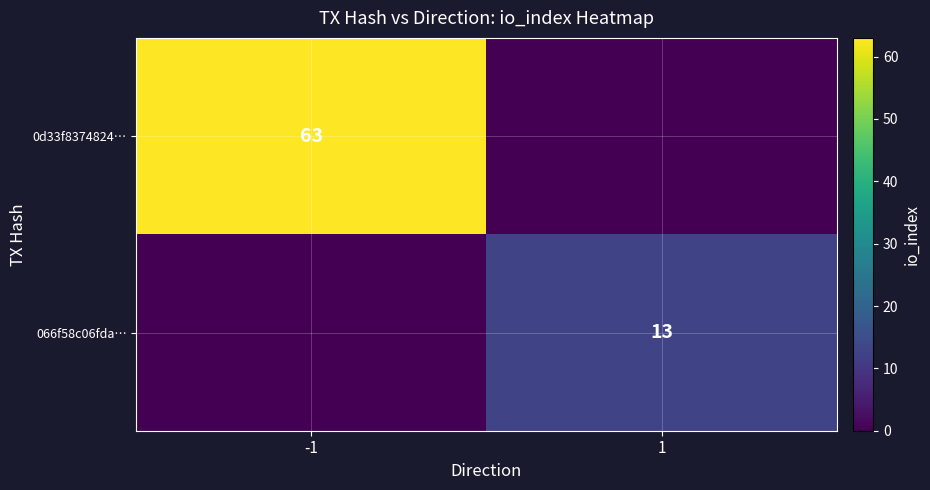

The value of 066f58c06fda… at 1 is 9. True or false?

False